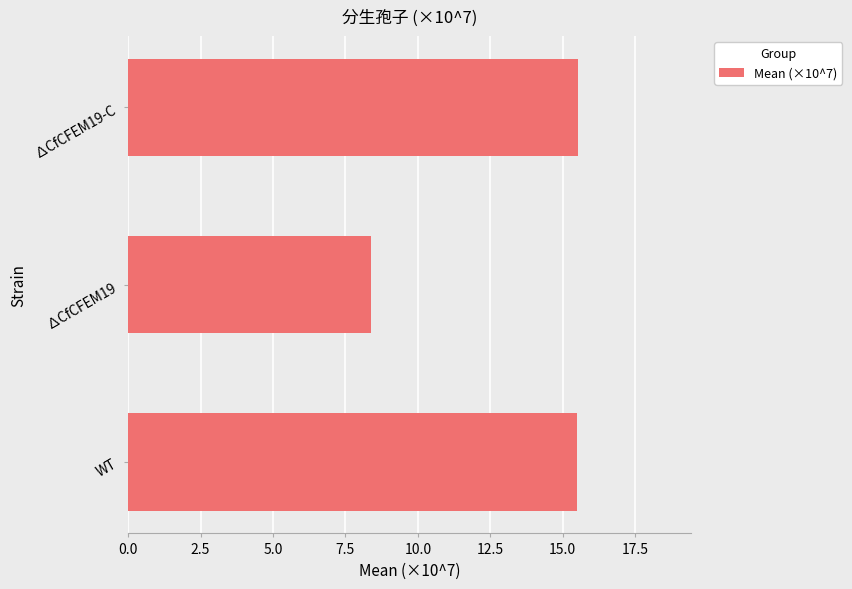

Is it true that the value at ∆CfCFEM19-C is 15.5?

True